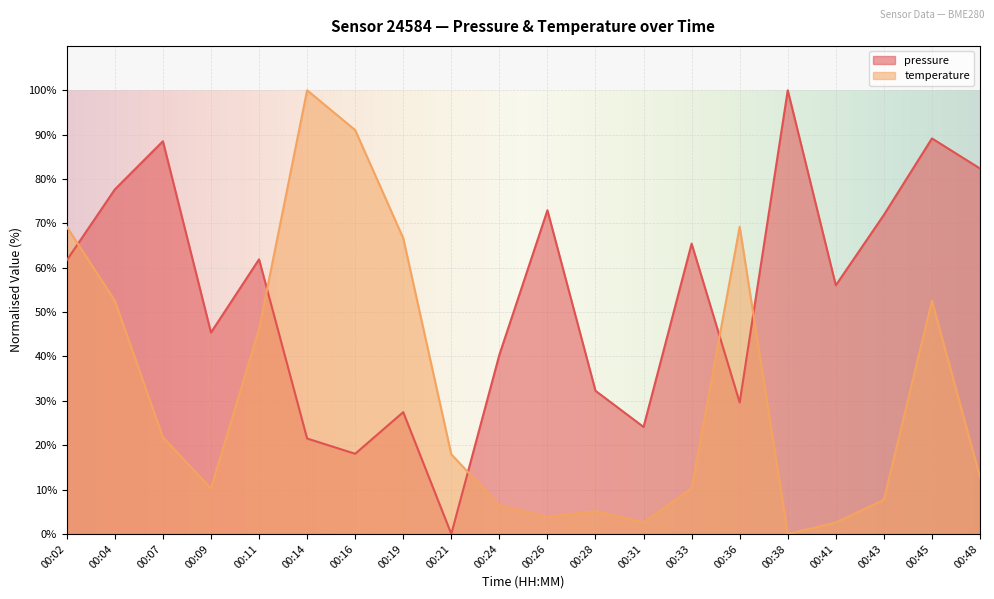

Rank the series by their maximum value, from highest to lowest.

pressure, temperature